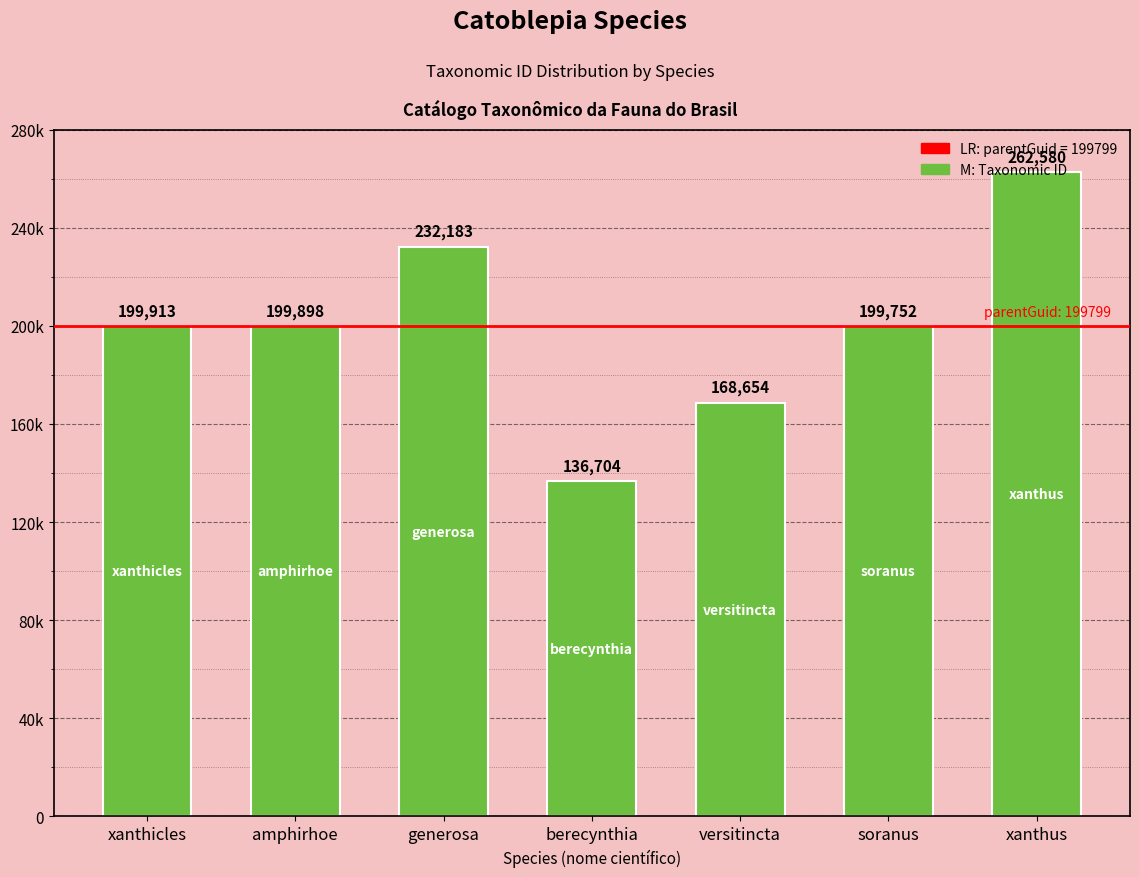

List the labels in order of value, smallest first.

berecynthia, versitincta, soranus, amphirhoe, xanthicles, generosa, xanthus